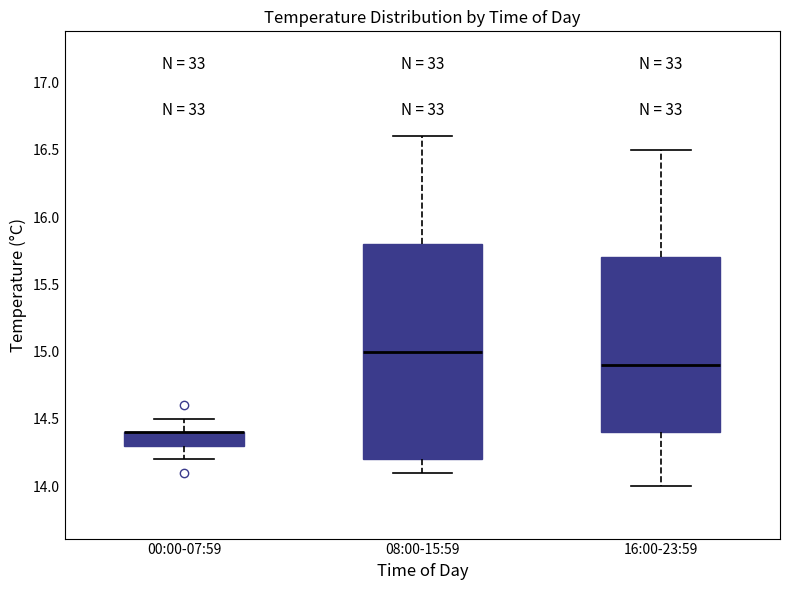

Comparing the boxes themselves (not the whiskers), which one is the tallest?

08:00-15:59